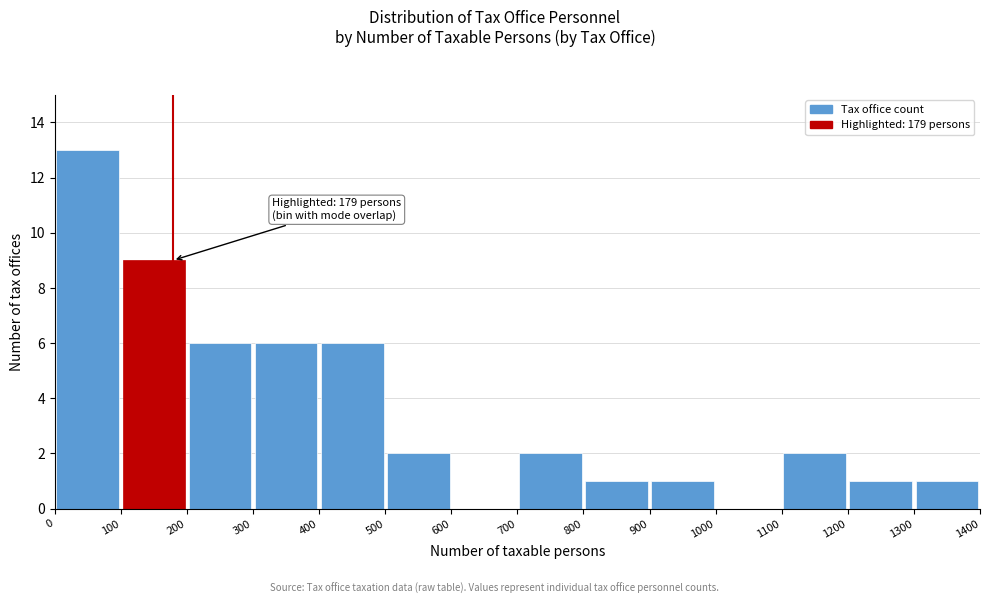

Which range on the x-axis has the tallest bar?

0 to 100